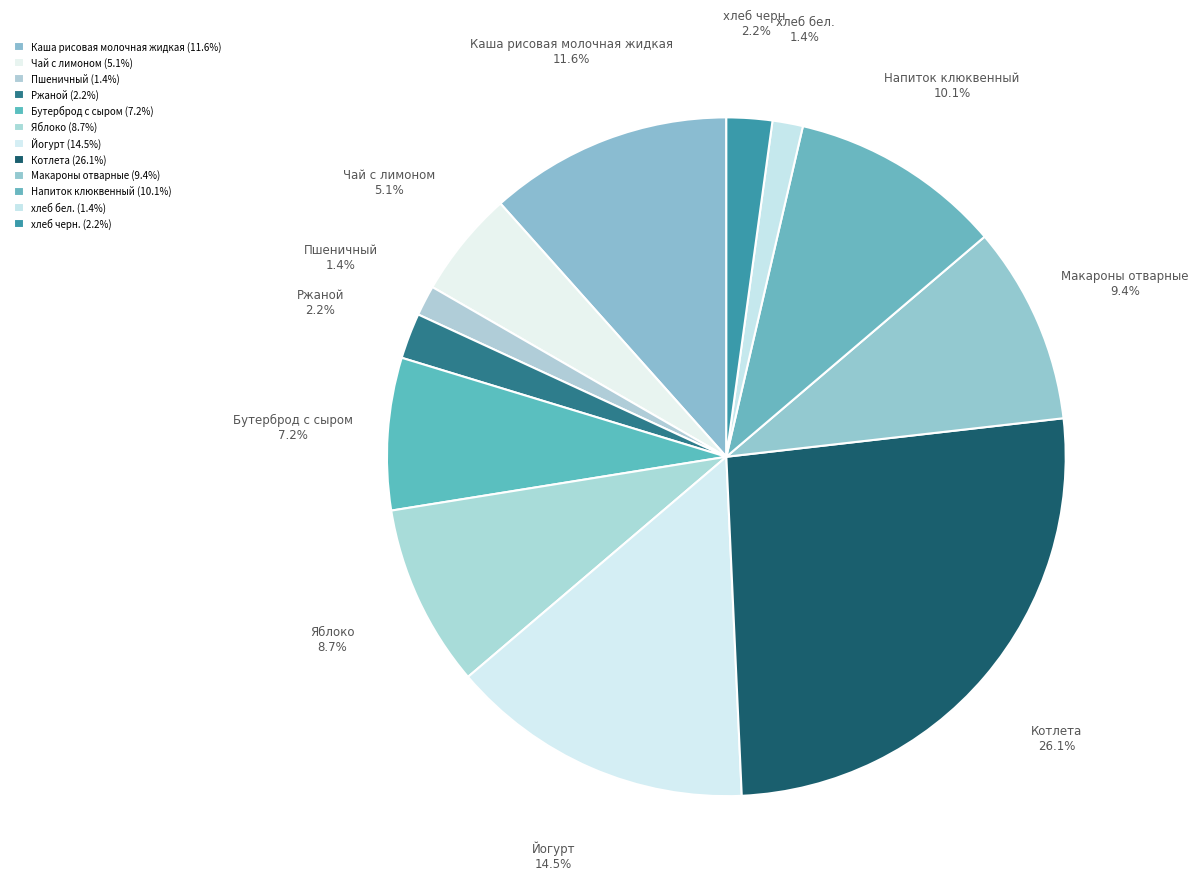

Which has a higher value, Йогурт or хлеб черн.?

Йогурт